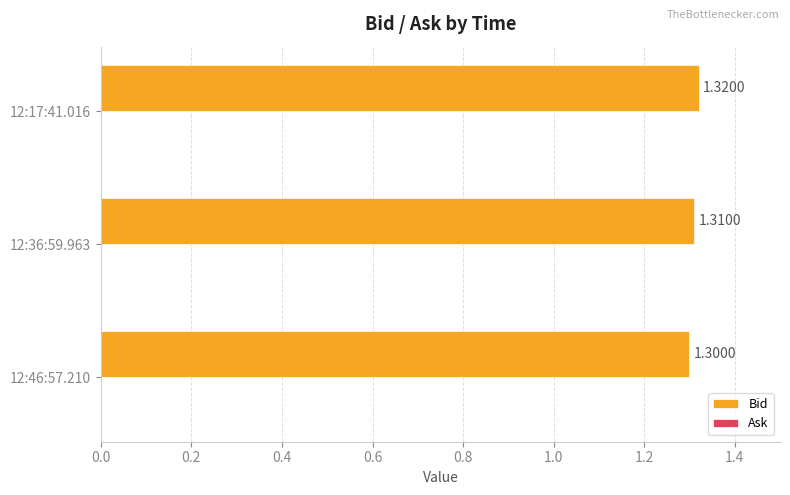

Approximately how many times larger is the value at 12:17:41.016 compared to 12:36:59.963?

1.0